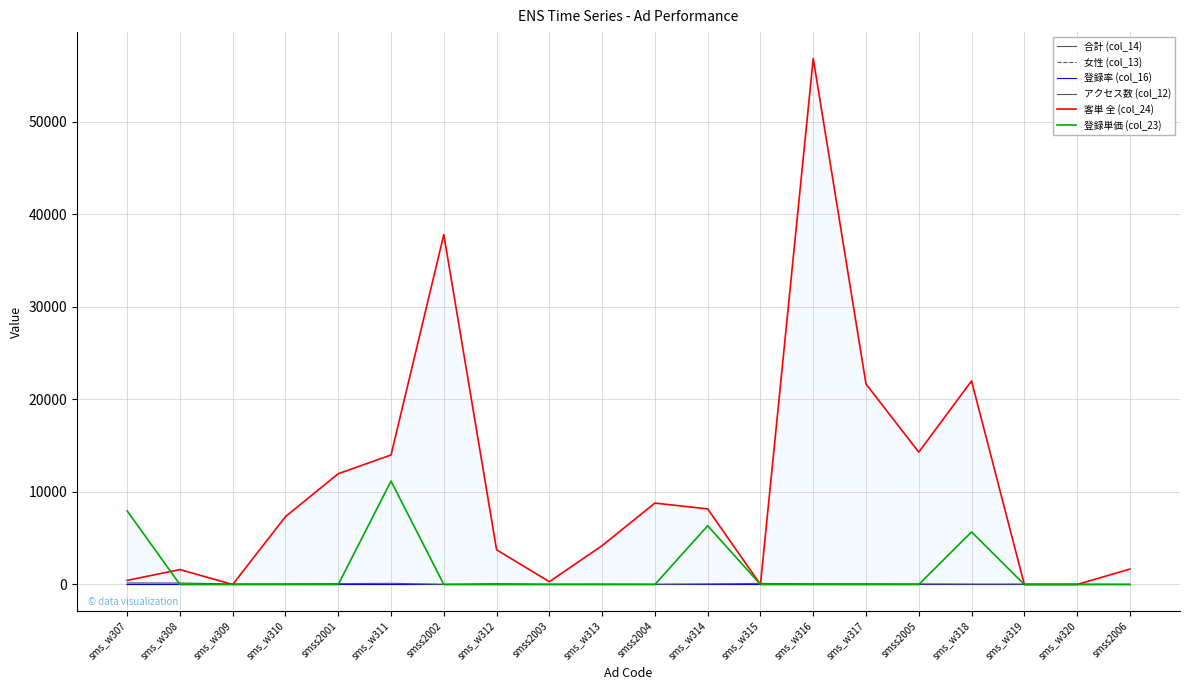

Reading right to left, transcribe all the data shown in this chart.

合計 (col_14): smss2006=6.0	sms_w320=3.0	sms_w319=8.0	sms_w318=5.0	smss2005=36.0	sms_w317=3.0	sms_w316=7.0	sms_w315=11.0	sms_w314=6.0	smss2004=10.0	sms_w313=5.0	smss2003=10.0	sms_w312=4.0	smss2002=11.0	sms_w311=11.0	smss2001=39.0	sms_w310=6.0	sms_w309=7.0	sms_w308=18.0	sms_w307=18.0
女性 (col_13): smss2006=0.0	sms_w320=0.0	sms_w319=0.0	sms_w318=0.0	smss2005=0.0	sms_w317=0.0	sms_w316=0.0	sms_w315=1.0	sms_w314=0.0	smss2004=0.0	sms_w313=0.0	smss2003=0.0	sms_w312=0.0	smss2002=0.0	sms_w311=0.0	smss2001=0.0	sms_w310=0.0	sms_w309=0.0	sms_w308=0.0	sms_w307=0.0
登録率 (col_16): smss2006=1.2	sms_w320=0.1	sms_w319=0.2	sms_w318=0.1	smss2005=0.8	sms_w317=0.0	sms_w316=0.1	sms_w315=0.1	sms_w314=0.1	smss2004=0.5	sms_w313=0.1	smss2003=0.4	sms_w312=0.0	smss2002=0.9	sms_w311=0.1	smss2001=0.4	sms_w310=0.1	sms_w309=0.1	sms_w308=0.1	sms_w307=0.1
アクセス数 (col_12): smss2006=5.0	sms_w320=25.0	sms_w319=38.0	sms_w318=37.0	smss2005=47.0	sms_w317=76.0	sms_w316=81.0	sms_w315=112.0	sms_w314=65.0	smss2004=21.0	sms_w313=47.0	smss2003=28.0	sms_w312=92.0	smss2002=12.0	sms_w311=130.0	smss2001=89.0	sms_w310=66.0	sms_w309=60.0	sms_w308=160.0	sms_w307=170.0
客単 全 (col_24): smss2006=1666.7	sms_w320=0.0	sms_w319=0.0	sms_w318=22000.0	smss2005=14305.6	sms_w317=21666.7	sms_w316=56857.1	sms_w315=0.0	sms_w314=8166.7	smss2004=8800.0	sms_w313=4200.0	smss2003=300.0	sms_w312=3750.0	smss2002=37818.2	sms_w311=14000.0	smss2001=11974.4	sms_w310=7333.3	sms_w309=0.0	sms_w308=1611.1	sms_w307=444.4
登録単価 (col_23): smss2006=0.0	sms_w320=0.0	sms_w319=0.0	sms_w318=5681.8	smss2005=0.0	sms_w317=0.0	sms_w316=0.0	sms_w315=0.0	sms_w314=6349.2	smss2004=0.0	sms_w313=0.0	smss2003=0.0	sms_w312=0.0	smss2002=0.0	sms_w311=11176.5	smss2001=0.0	sms_w310=0.0	sms_w309=0.0	sms_w308=0.0	sms_w307=7954.5